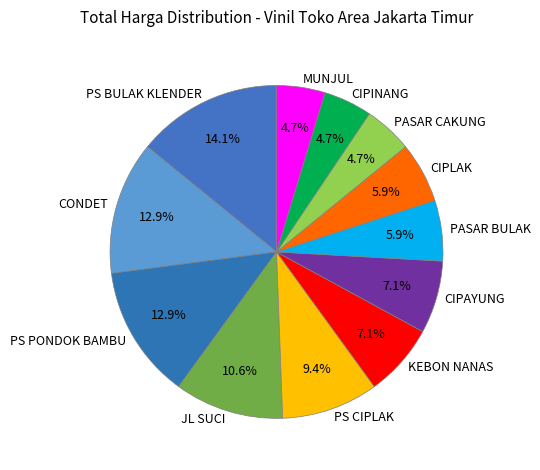

True or false: MUNJUL accounts for 26% of the total.

False